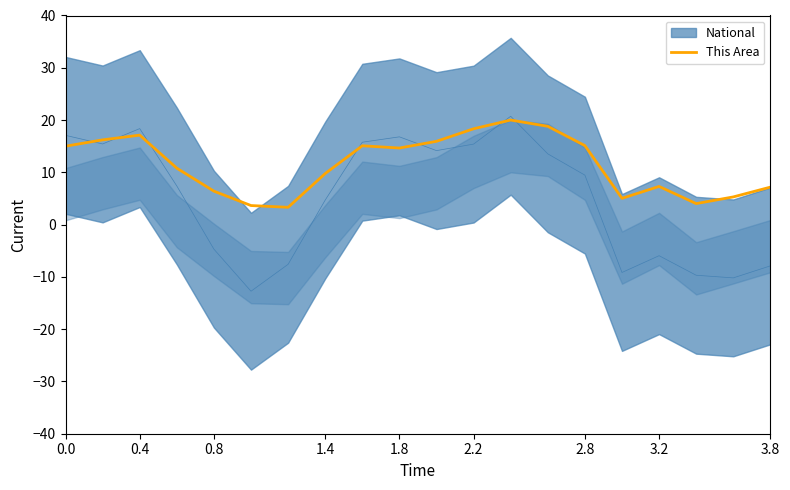

What is the highest value of the This Area series?

20.0